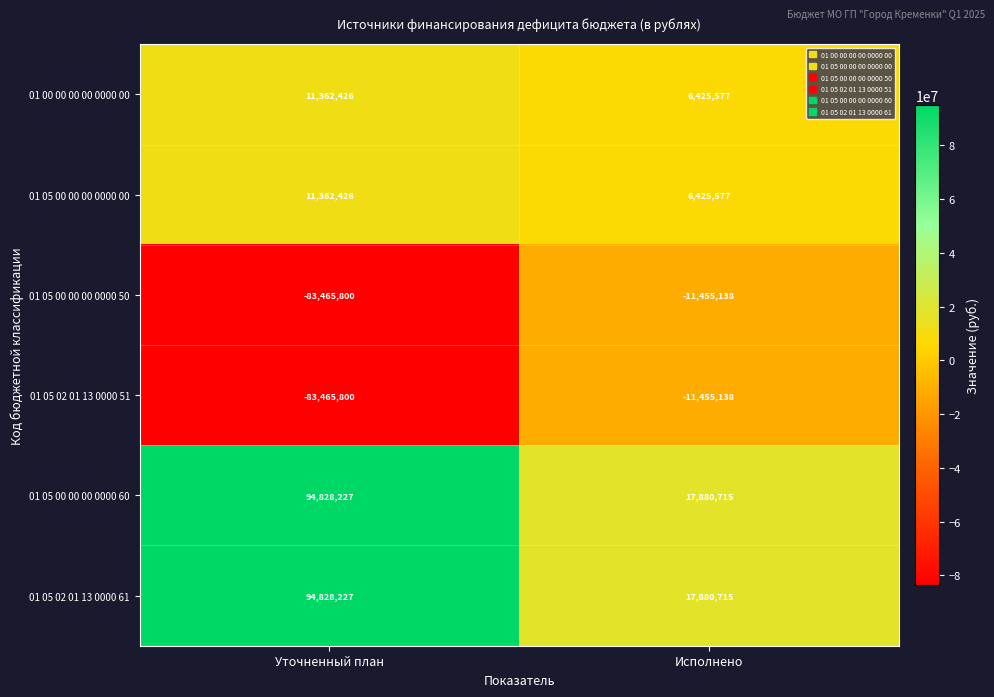

What is the spread (max minus min) of values at Уточненный план?

178294027